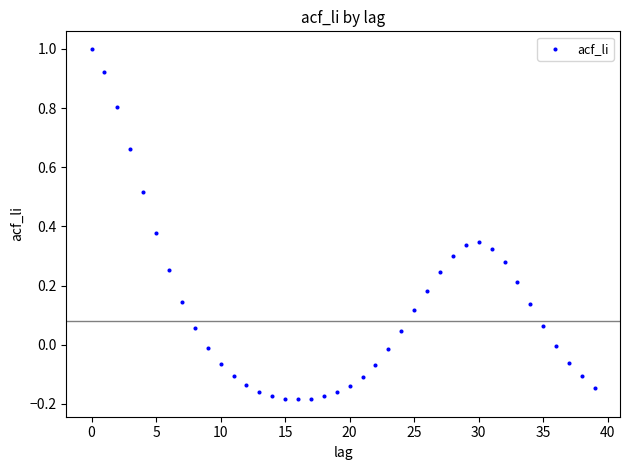

What is the range of Y values (max minus min)?

1.2